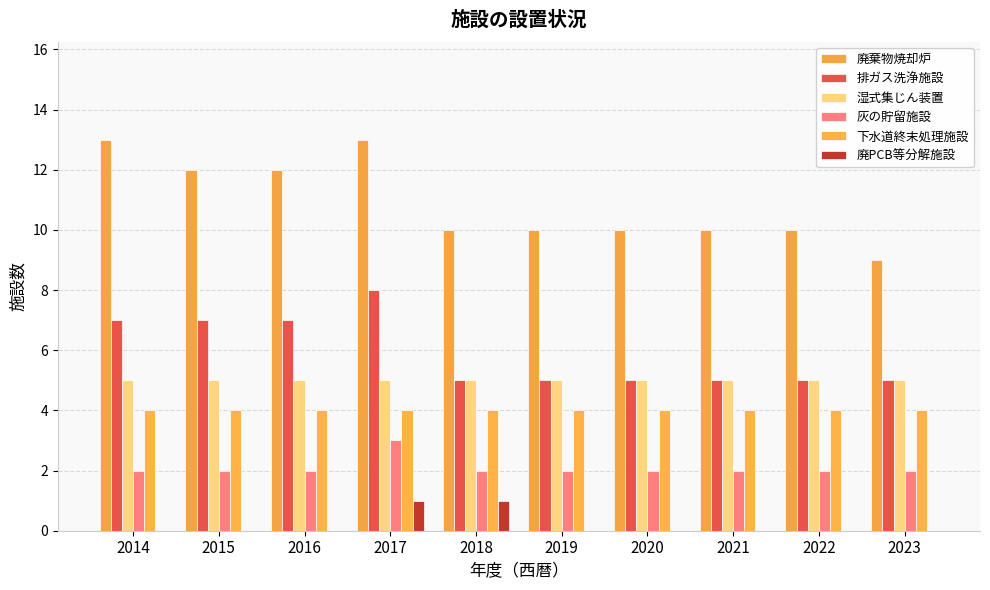

How many categories are shown in the chart?

10